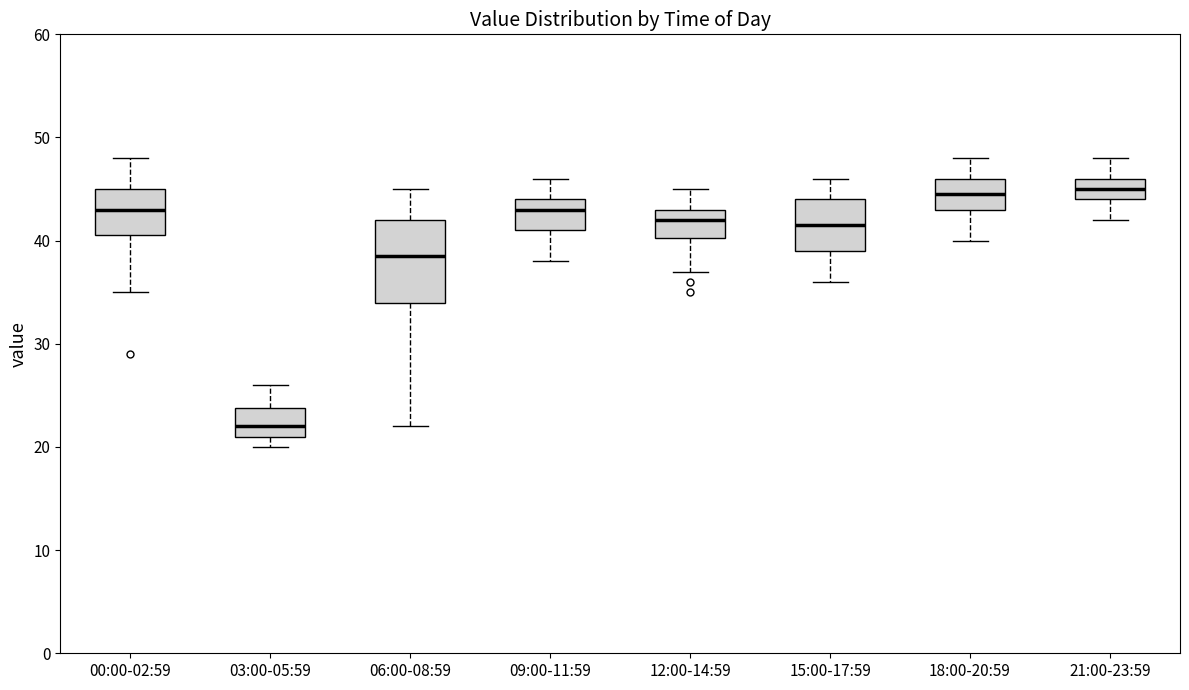

Reading left to right, read every box against the y-axis: the position of its median line, the range the box covers, and the ends of its whiskers. The values are not printed on the chart, so give them approximately, as read against the axis.

00:00-02:59: median 43, box 41 to 45, whiskers 35 to 48
03:00-05:59: median 22, box 21 to 24, whiskers 20 to 26
06:00-08:59: median 39, box 34 to 42, whiskers 22 to 45
09:00-11:59: median 43, box 41 to 44, whiskers 38 to 46
12:00-14:59: median 42, box 40 to 43, whiskers 37 to 45
15:00-17:59: median 42, box 39 to 44, whiskers 36 to 46
18:00-20:59: median 45, box 43 to 46, whiskers 40 to 48
21:00-23:59: median 45, box 44 to 46, whiskers 42 to 48